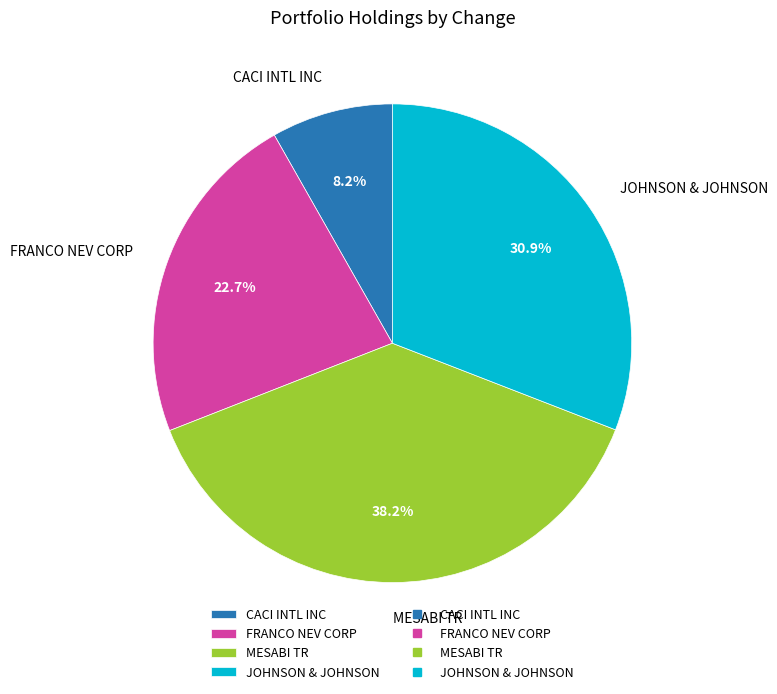

Approximately how many times larger is the value at JOHNSON & JOHNSON compared to FRANCO NEV CORP?

1.4